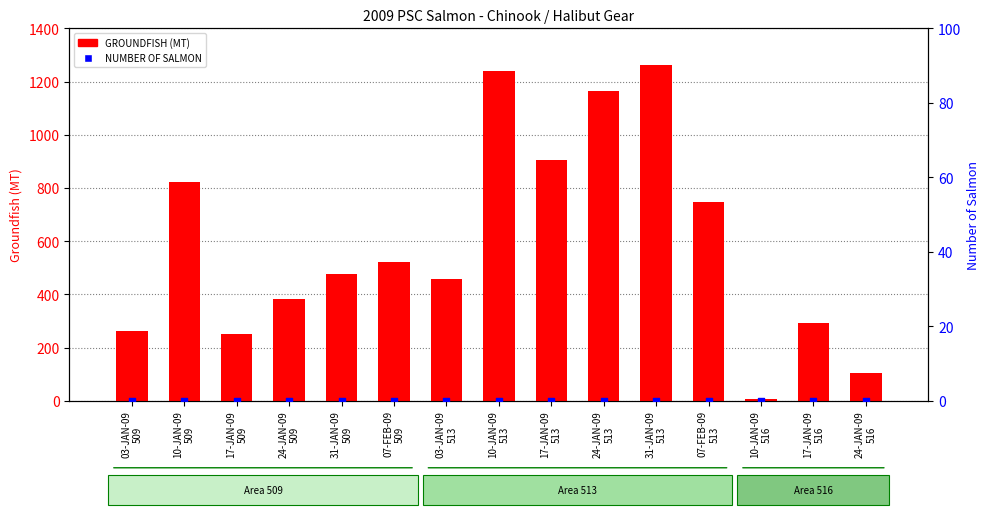

Which series has the largest total across all categories?

GROUNDFISH (MT)